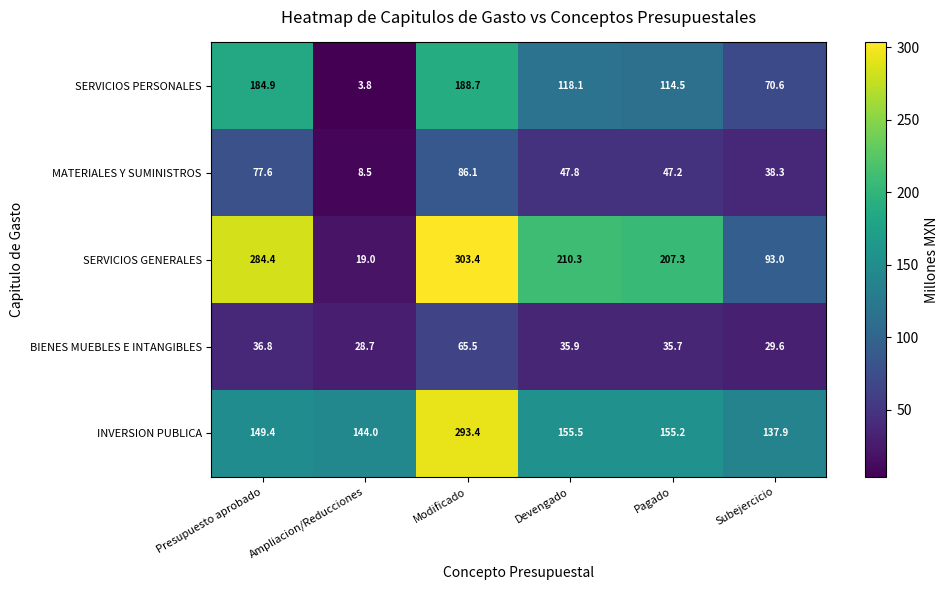

How many series are shown in this chart?

5